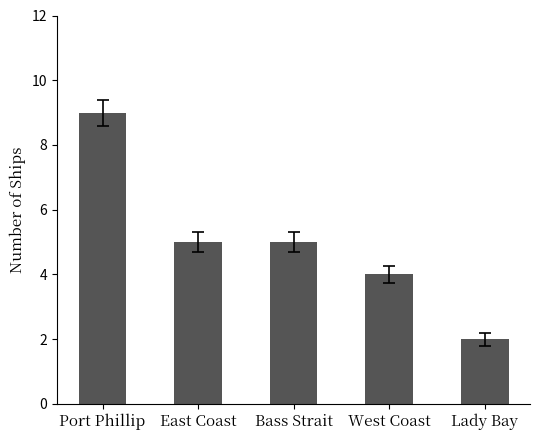

What is the difference between the values at West Coast and Lady Bay?

2